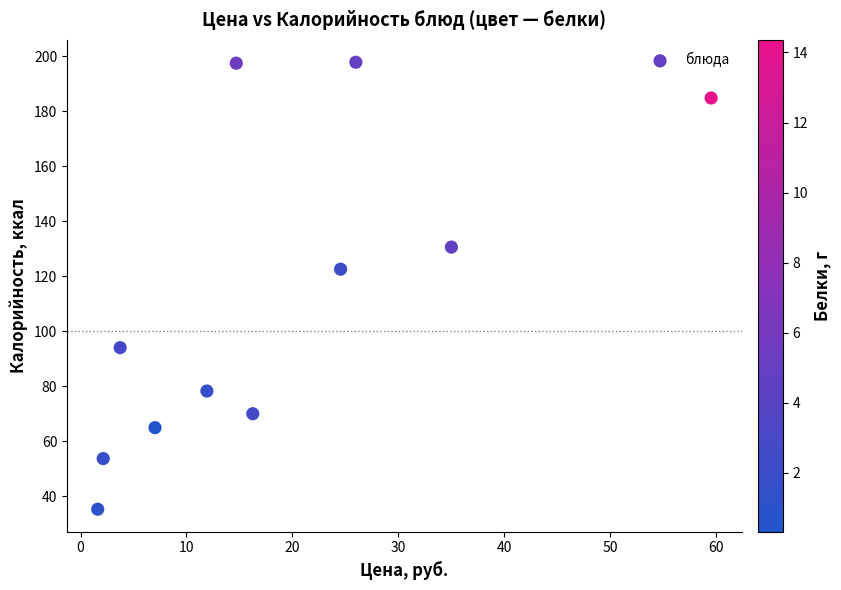

What Y value in the scatter plot is closest to 116?

122.6